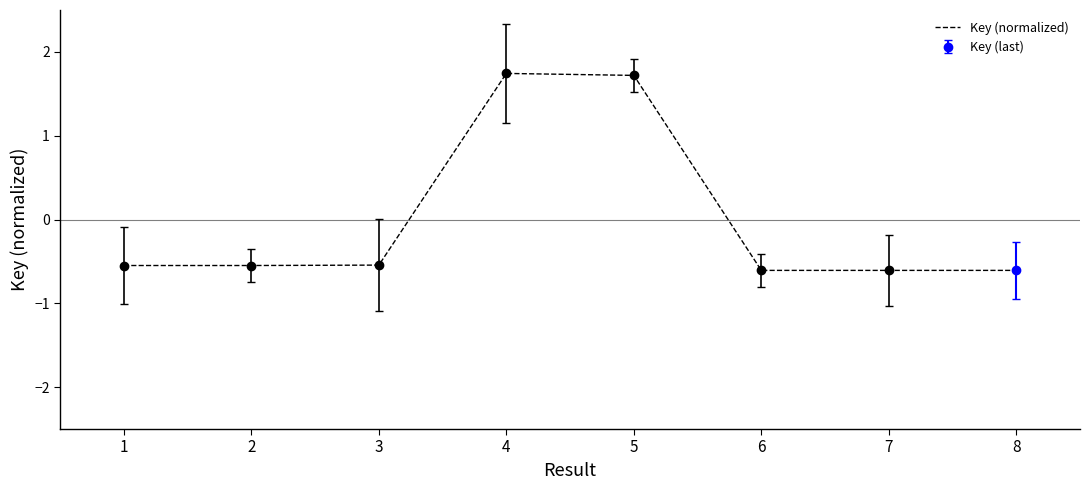

List the labels in order of value, smallest first.

8, 7, 6, 2, 1, 3, 5, 4